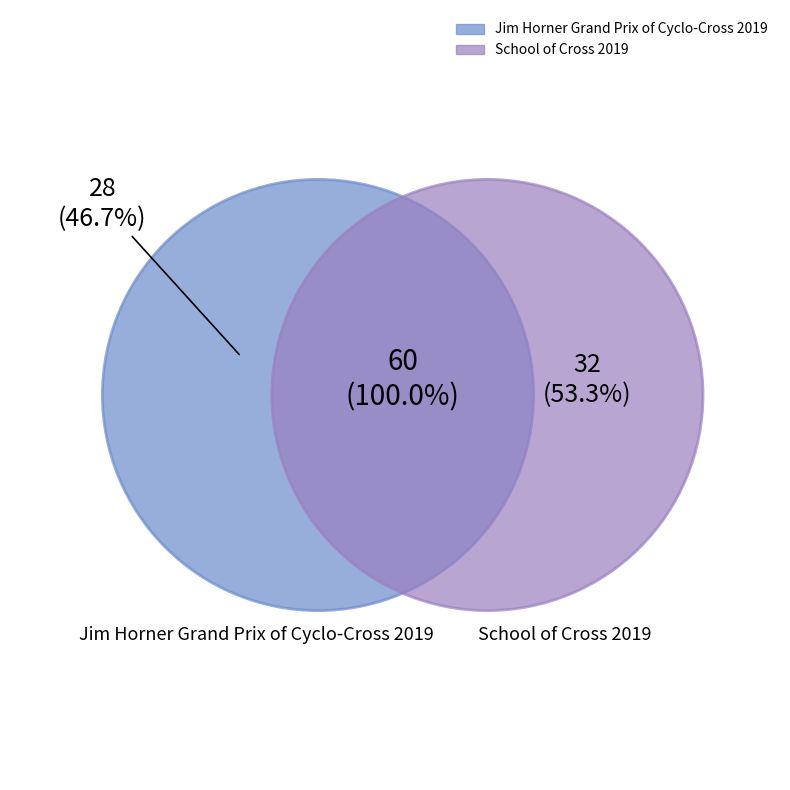

Do School of Cross 2019 and Jim Horner Grand Prix of Cyclo-Cross 2019 together represent more than half of the pie?

Yes